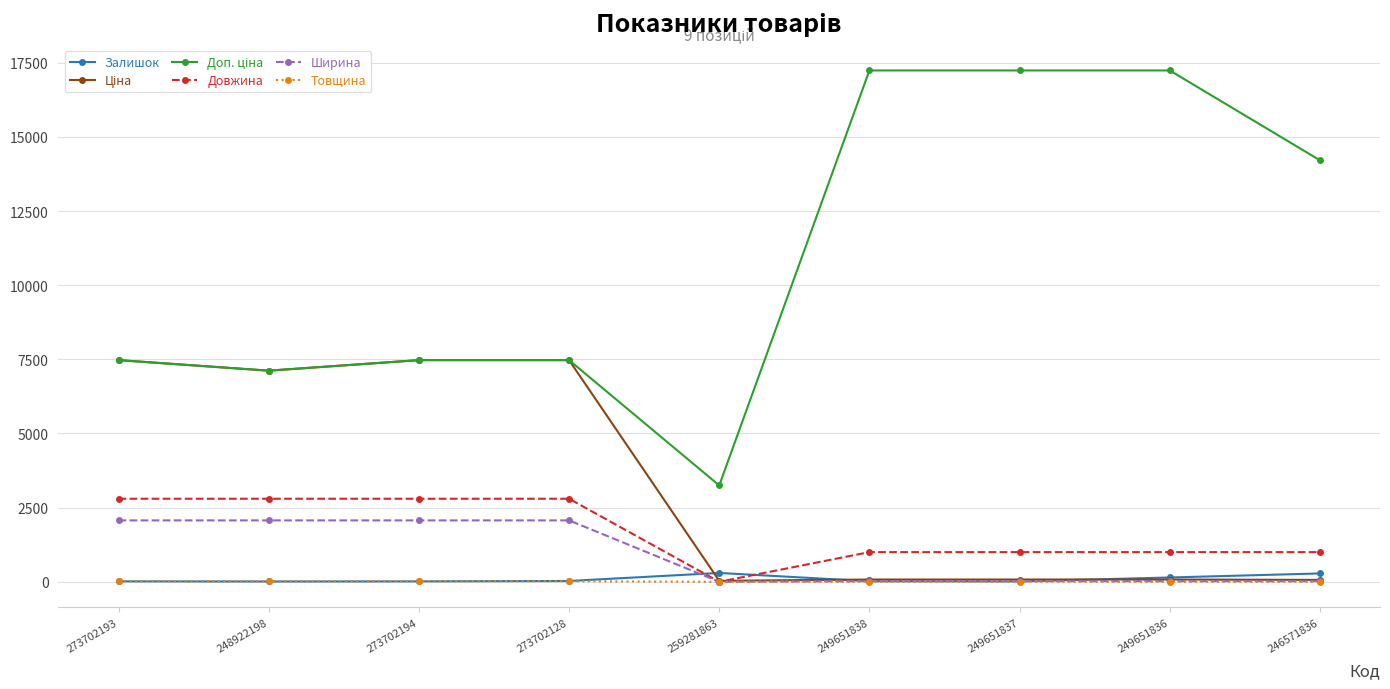

What is the greatest value displayed?

17241.8